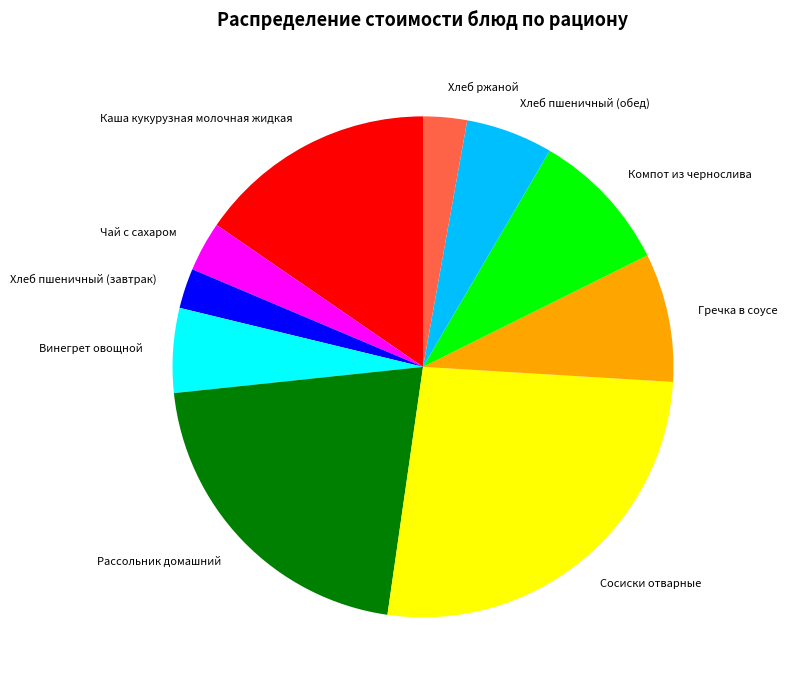

How many segments does this pie chart have?

10